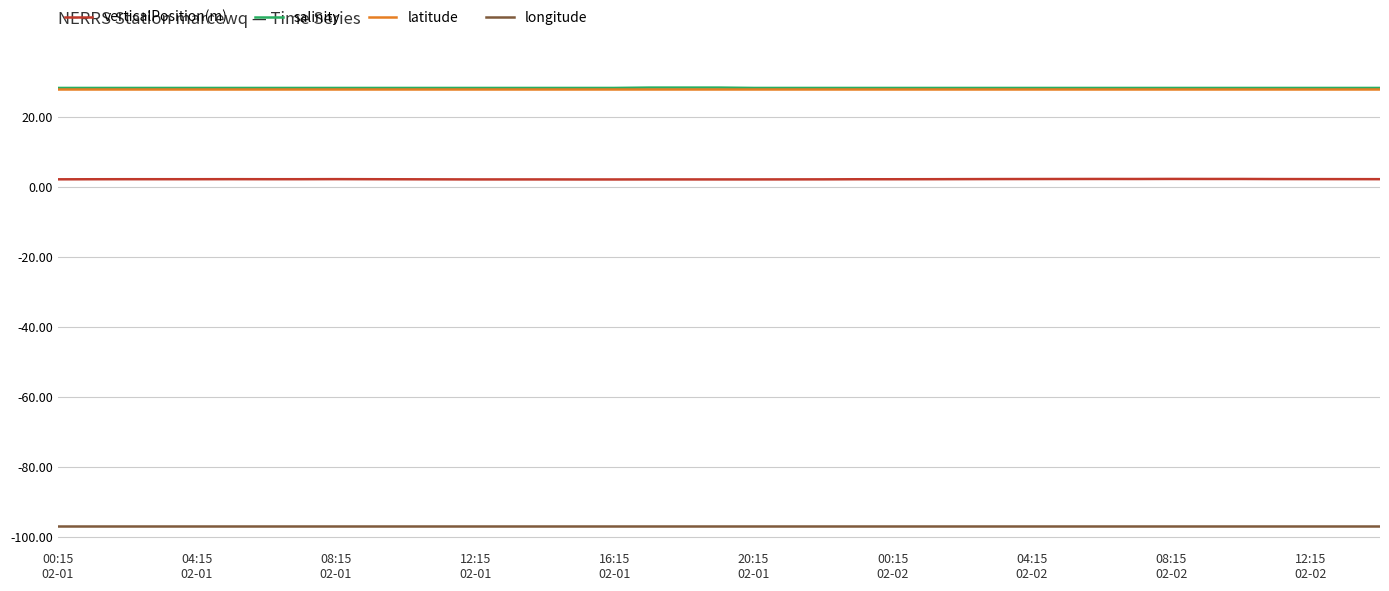

True or false: longitude and latitude intersect in this chart.

False